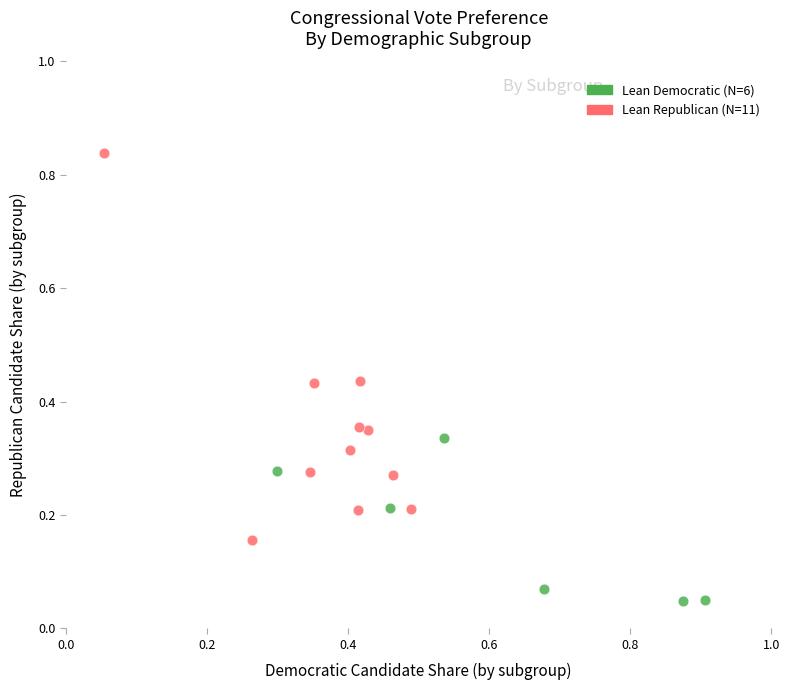

Which series reaches the minimum Y coordinate?

Lean Democratic (N=6)